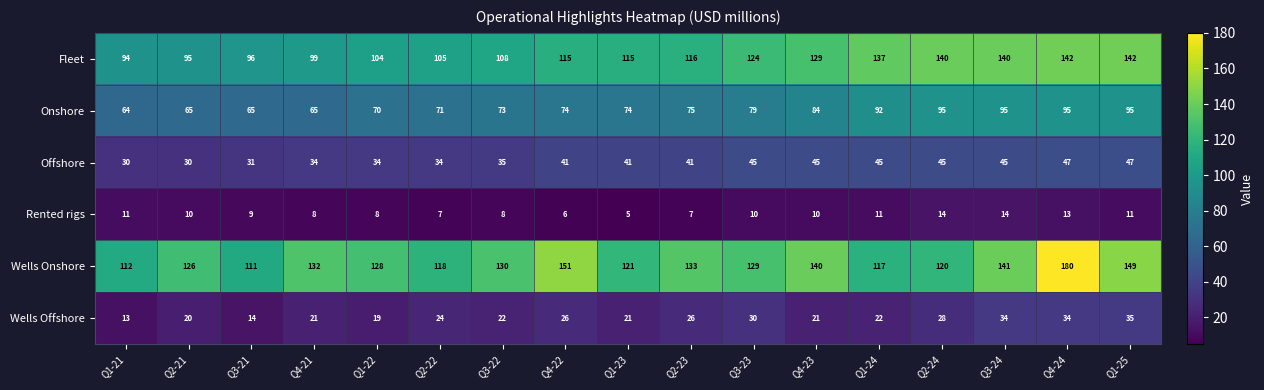

What is the difference between the Onshore values at Q1-24 and Q2-23?

17